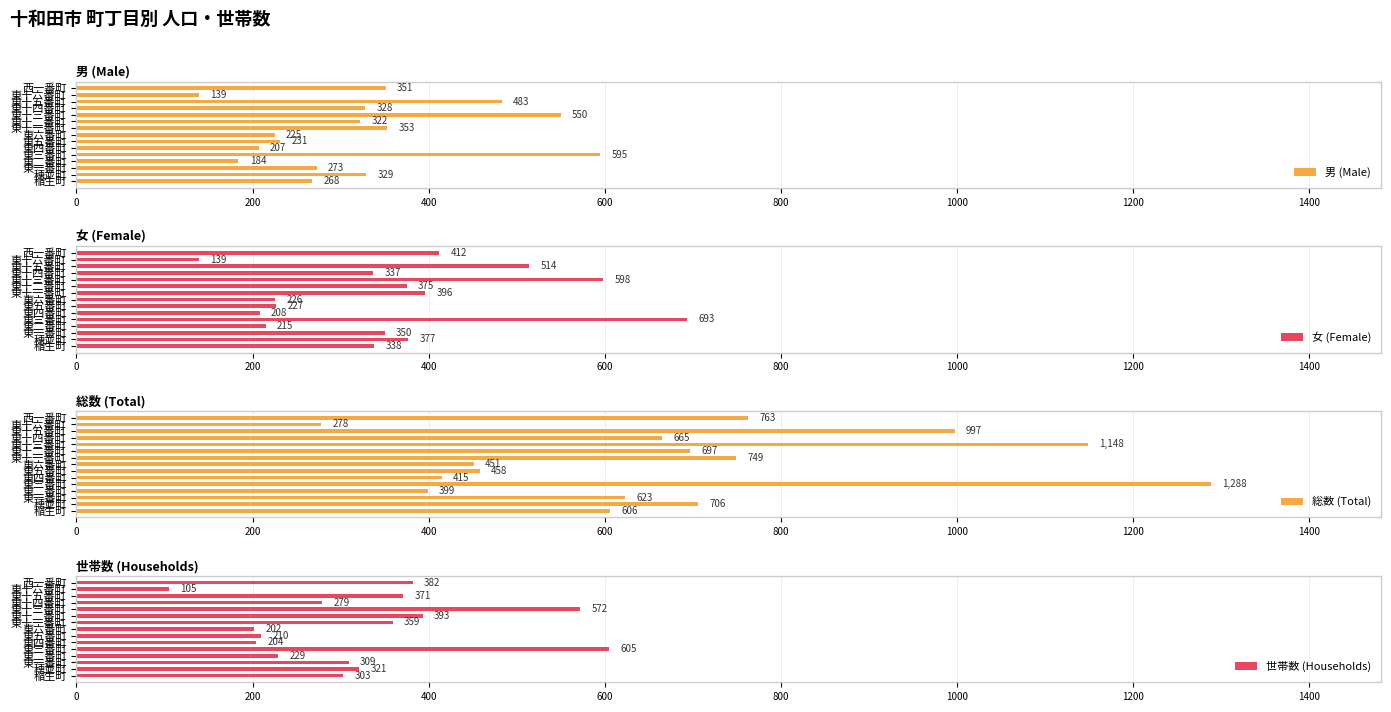

What is the lowest value of the 世帯数 (Households) series?

105